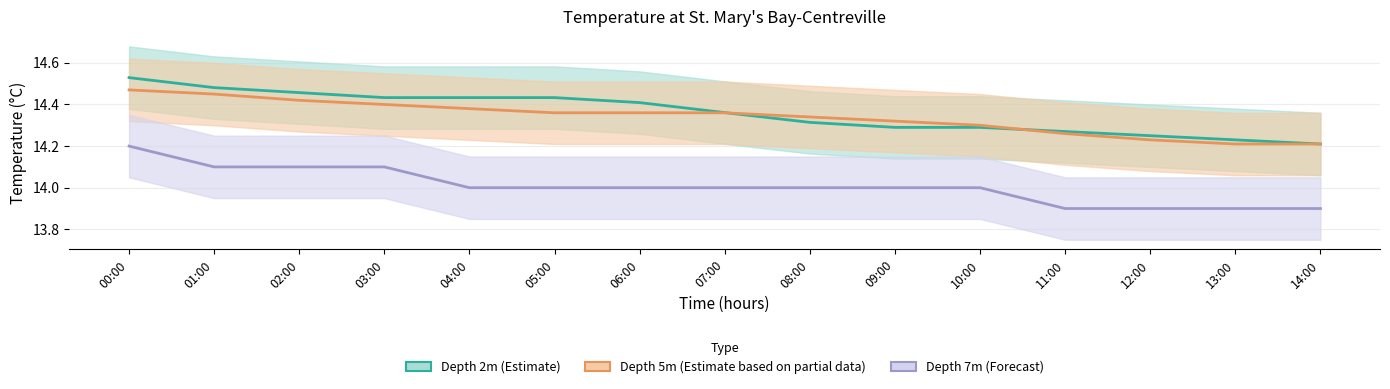

Which series has the largest range (max minus min)?

depth_2m